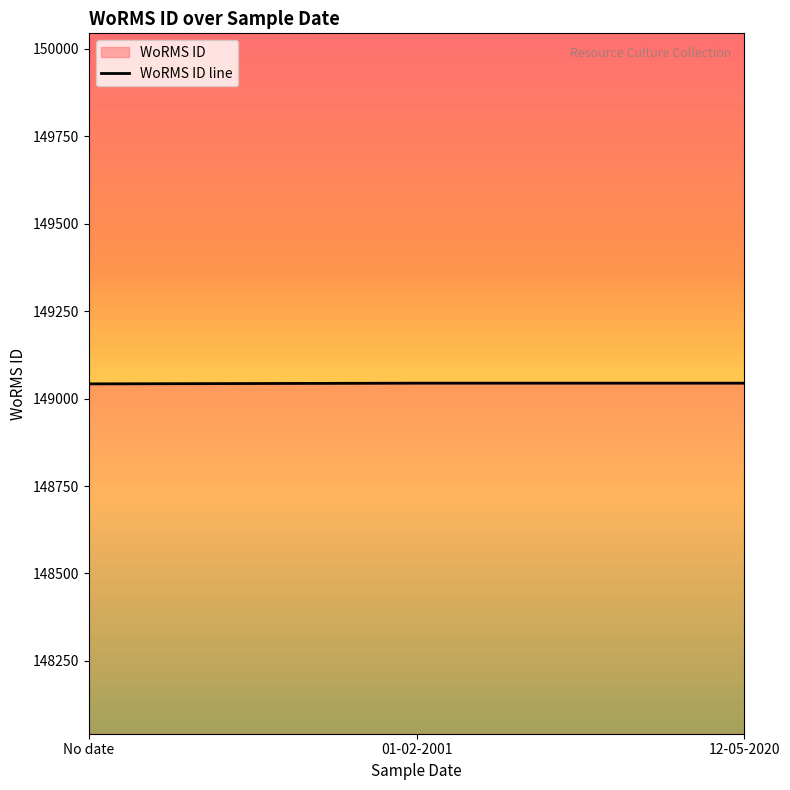

What is the difference between the maximum and minimum values?

2